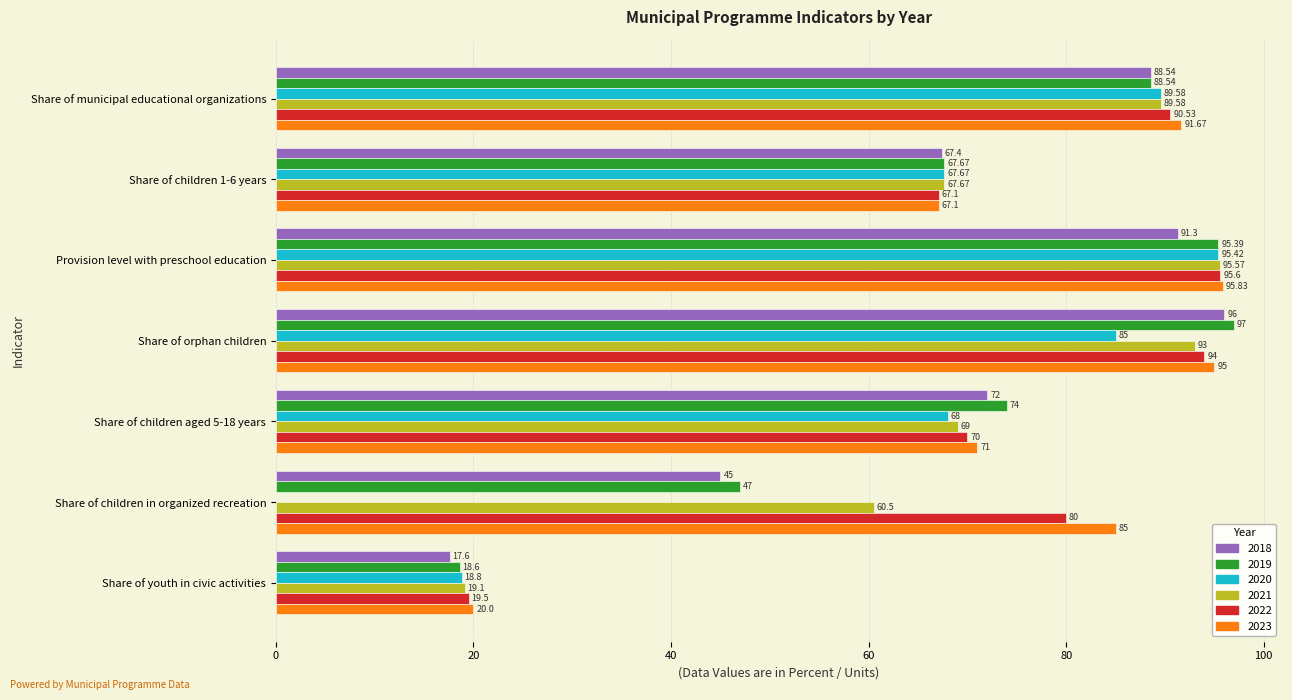

What are all the series names shown in the legend?

2018, 2019, 2020, 2021, 2022, 2023